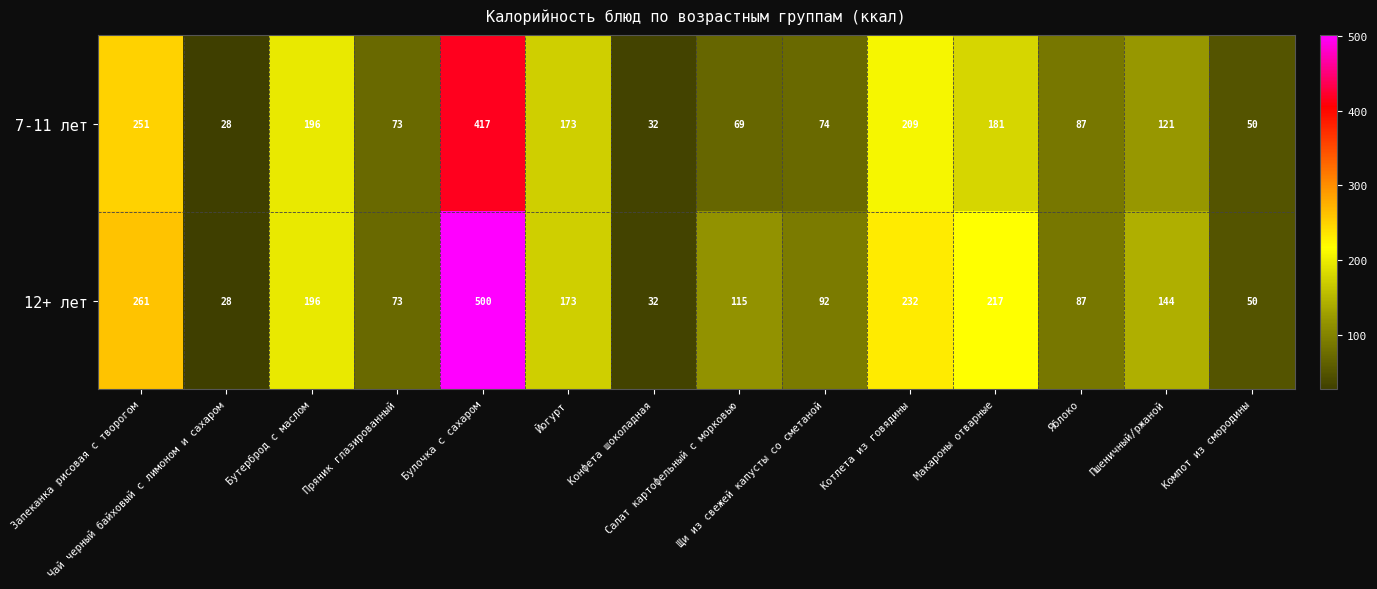

What is the spread (max minus min) of values at Салат картофельный с морковью?

46